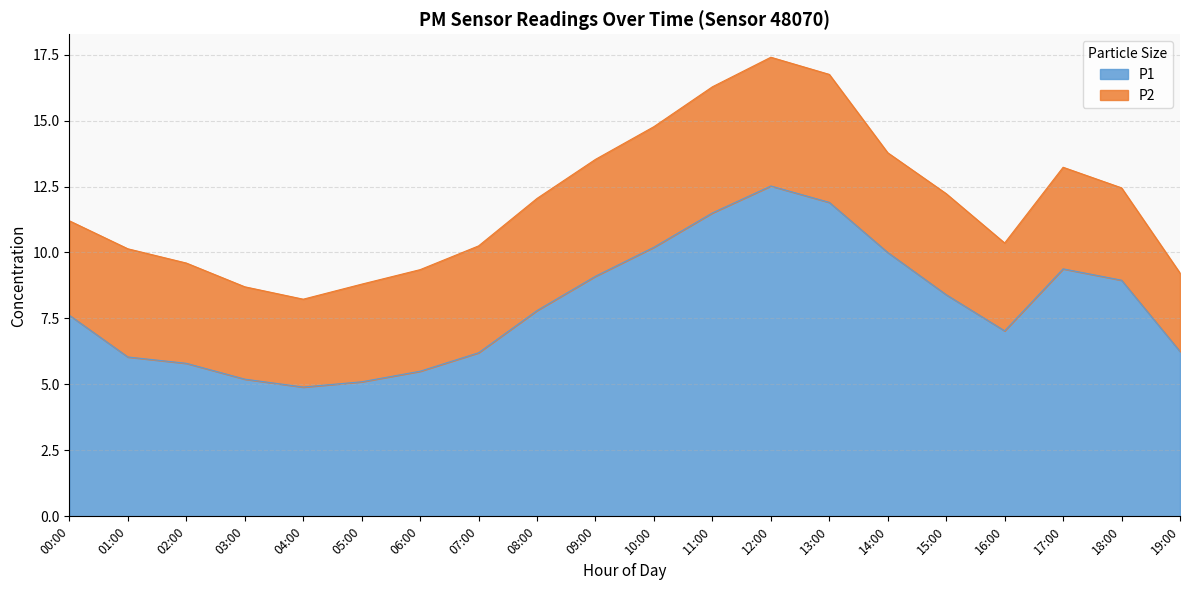

What is the sum of the values at 18:00 and 10:00?

19.1